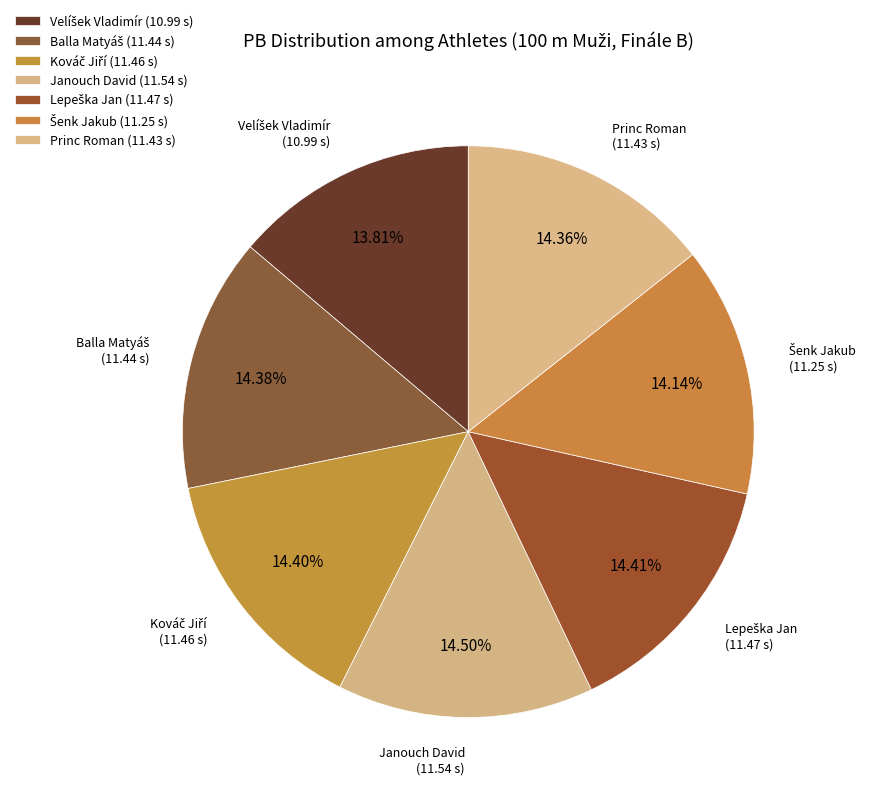

Combined, do Princ Roman (11.43 s) and Janouch David (11.54 s) account for over 50%?

No